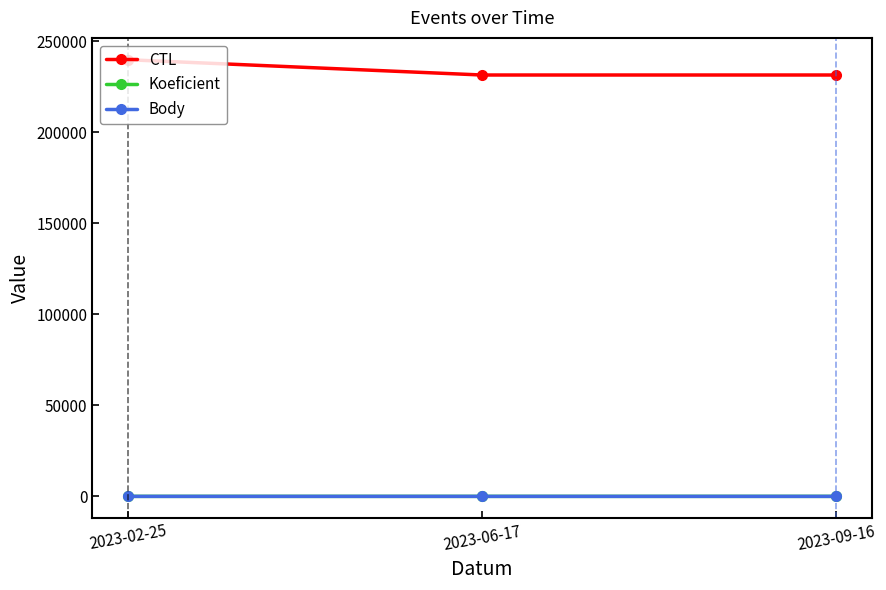

What is the value of the CTL point at the 2nd from the left?

231504